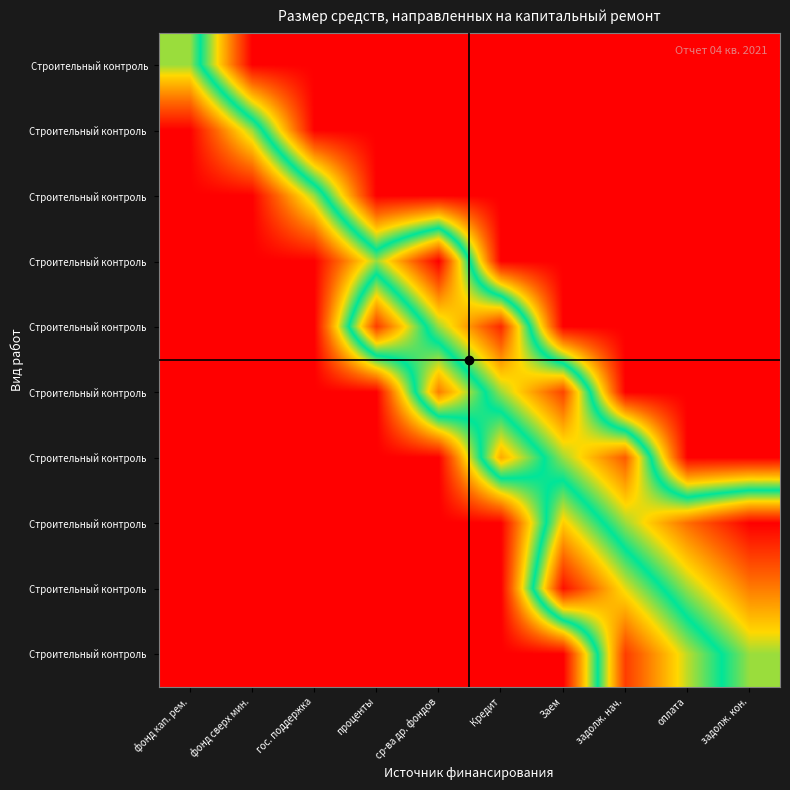

What is the spread (max minus min) of values at ср-ва др. фондов?

1.0